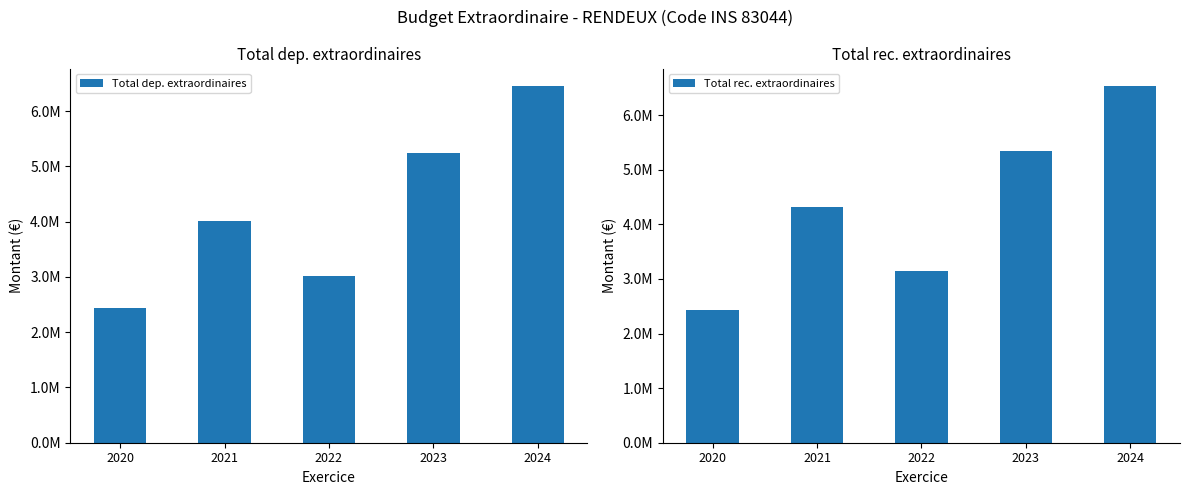

At 2020, list the series in order from smallest to largest.

Total dep. extraordinaires, Total rec. extraordinaires